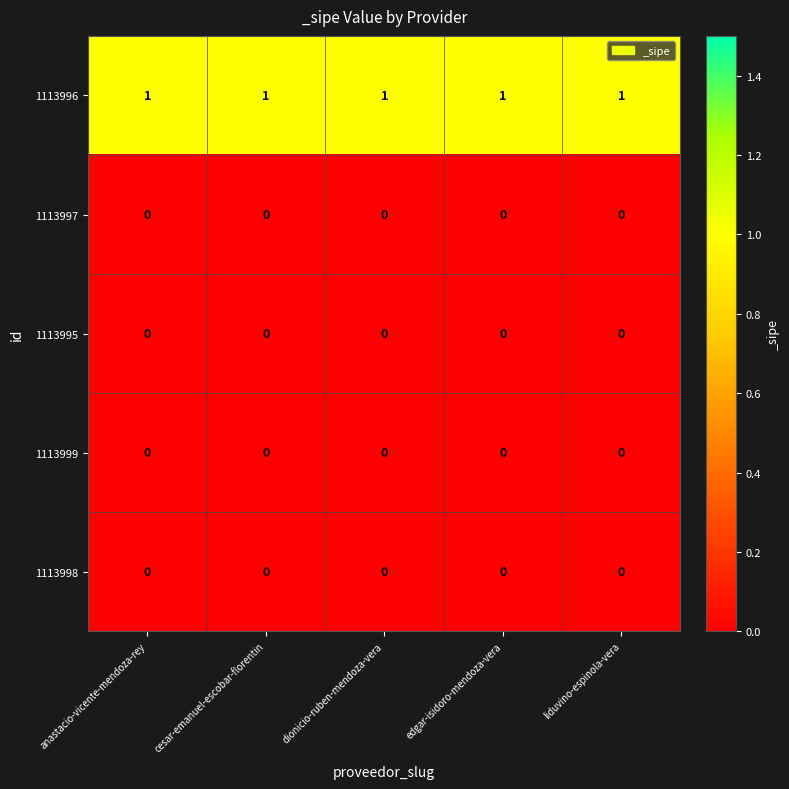

Is it true that 1113996 equals 0 at liduvino-espinola-vera?

False